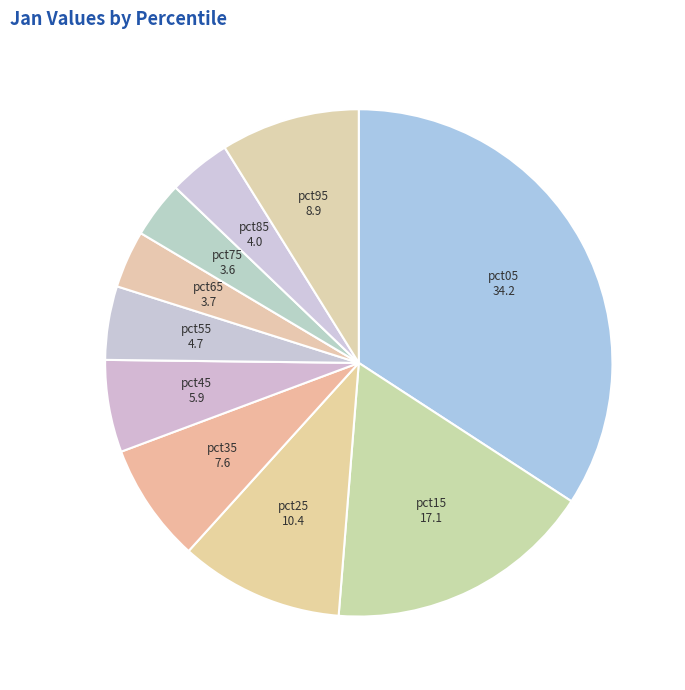

Do pct25 and pct85 together represent more than half of the pie?

No